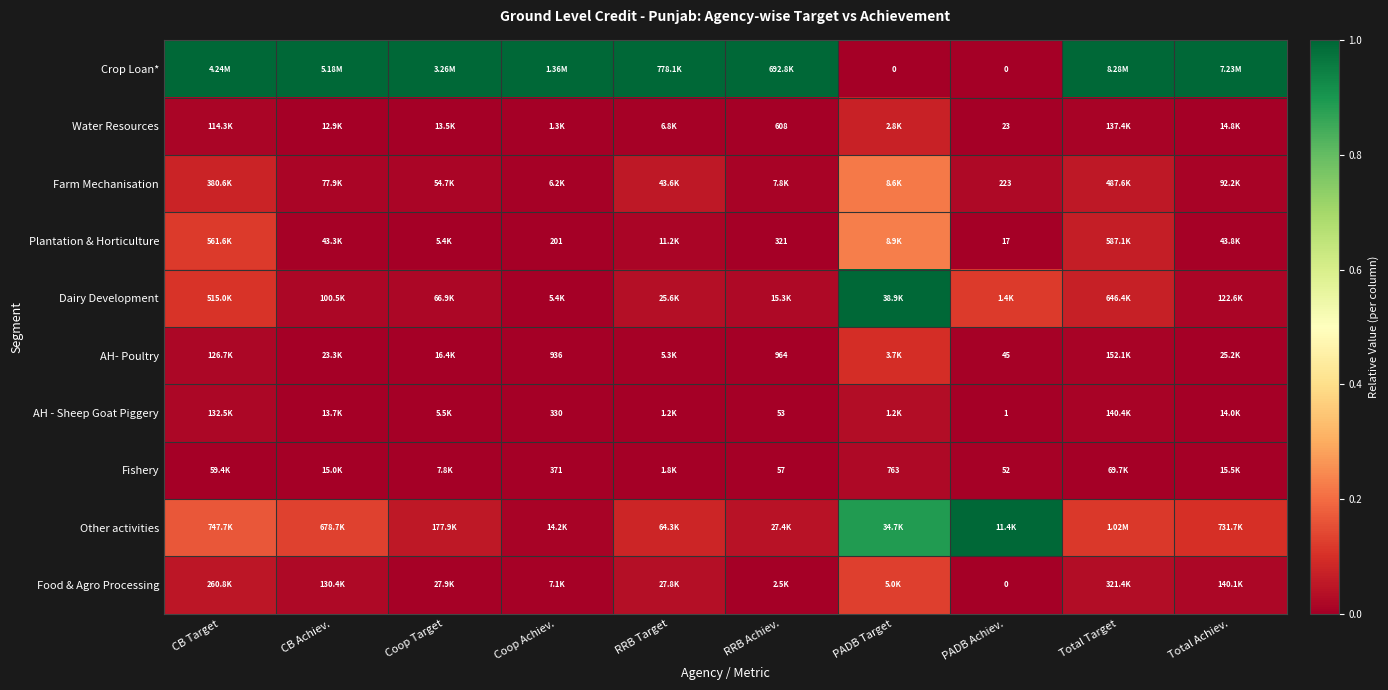

At how many categories does at least one series exceed 0?

10